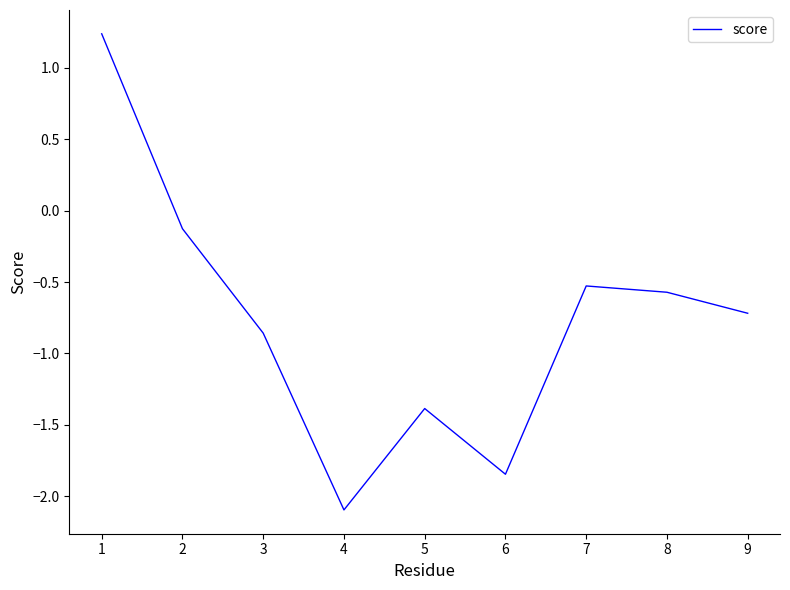

Is it true that the value at 5 is -1.9?

False